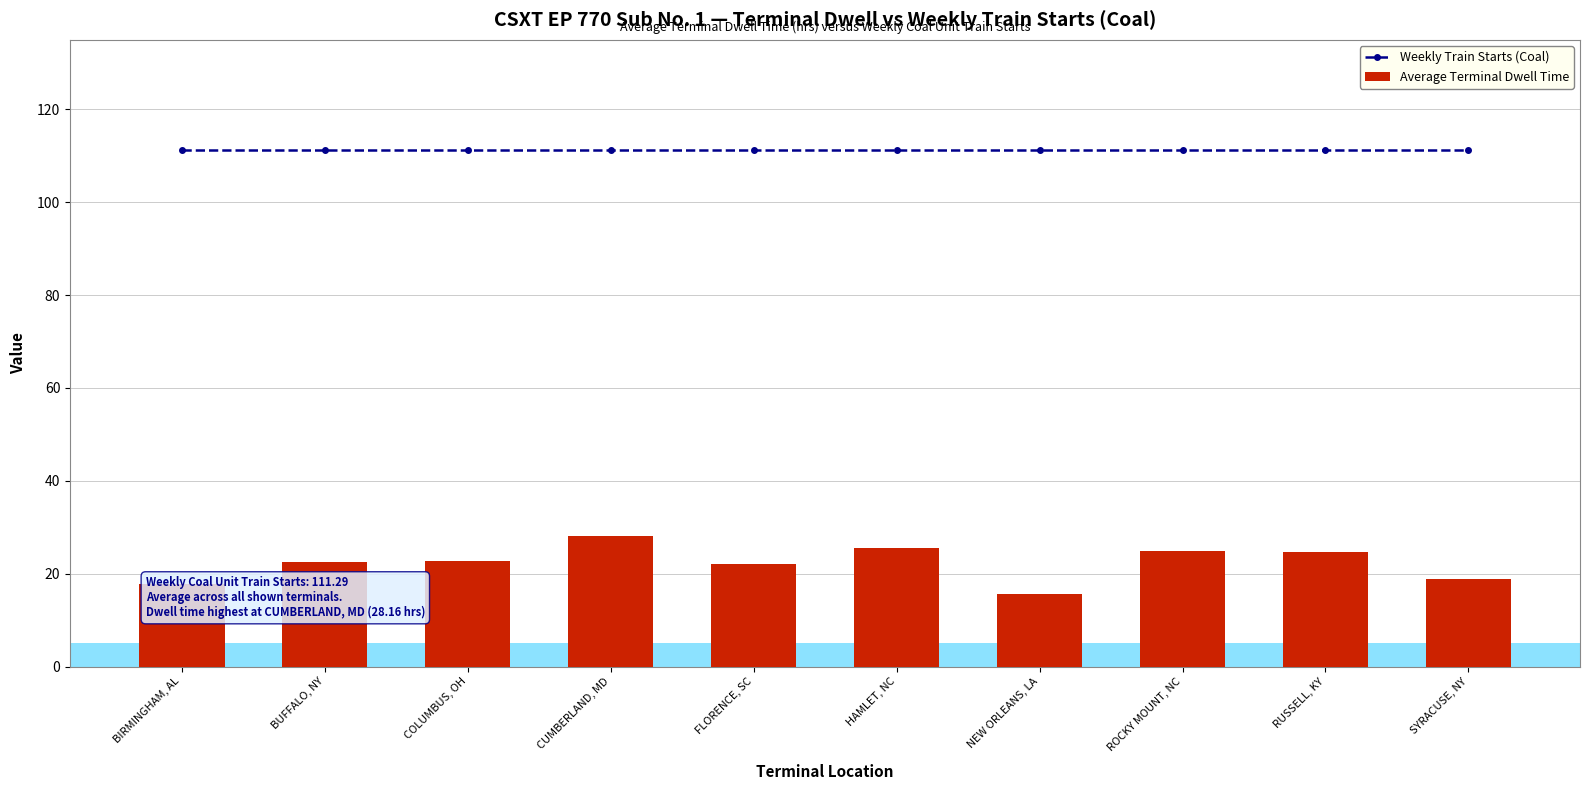

Between ROCKY MOUNT, NC and COLUMBUS, OH, which is larger?

ROCKY MOUNT, NC